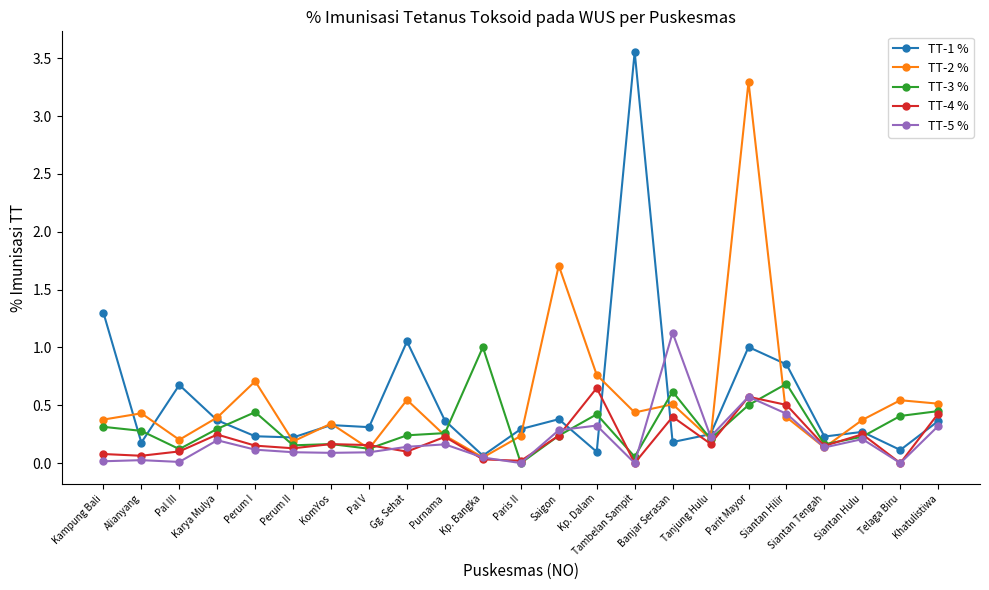

At how many categories does at least one series exceed 2?

2